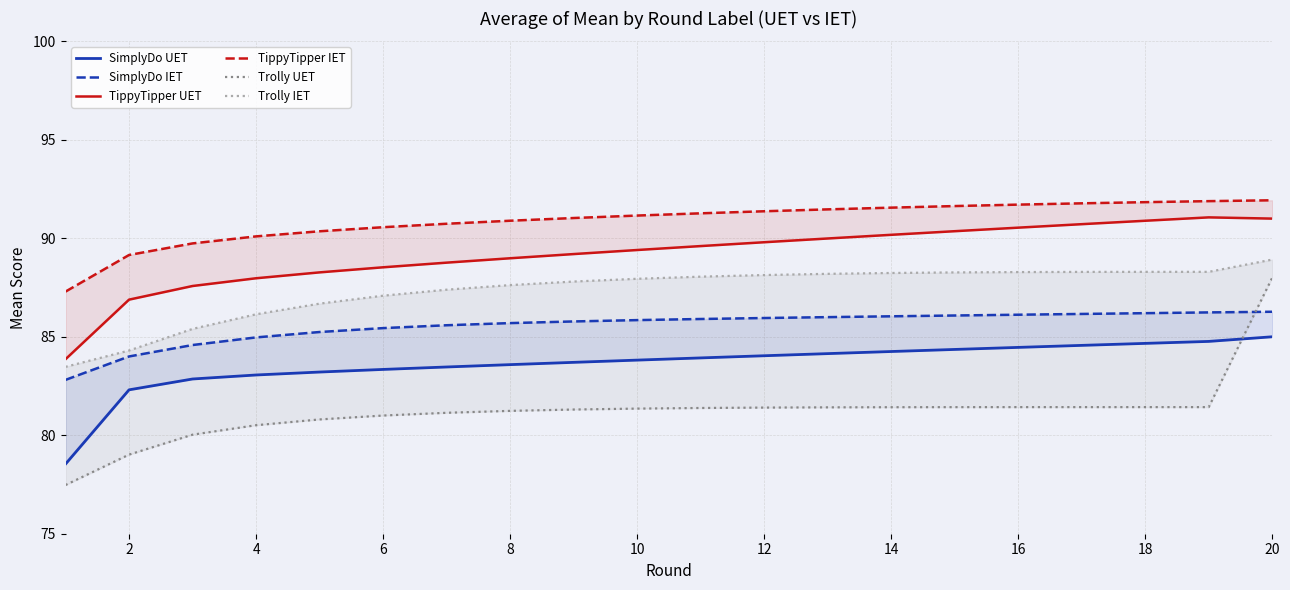

True or false: TippyTipper UET and Trolly UET intersect in this chart.

False